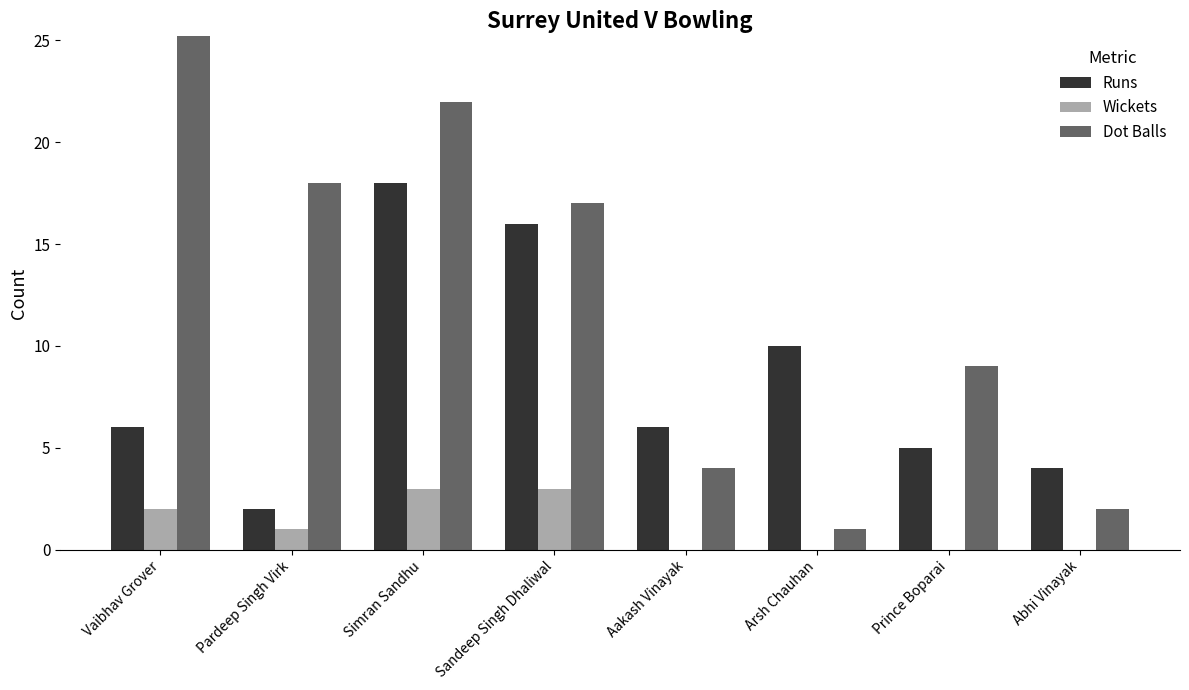

How many data points does each series have?

8